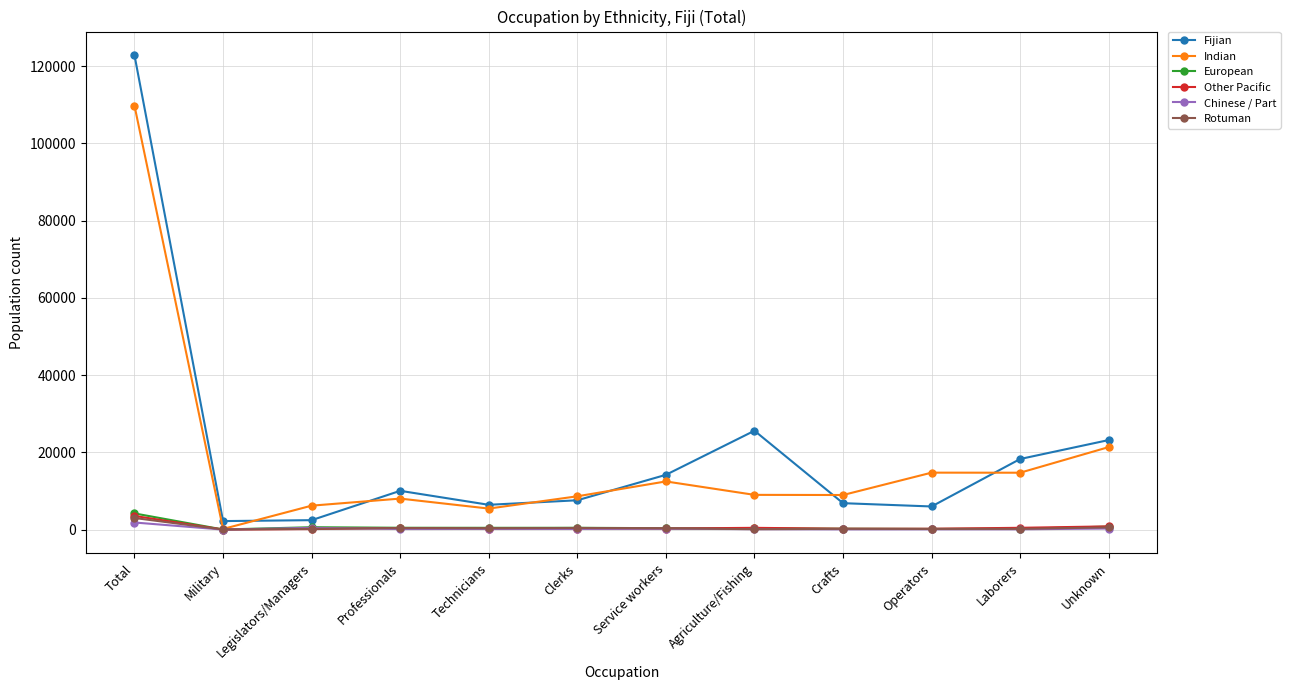

Is it true that Fijian equals 2447 at Legislators/Managers?

True